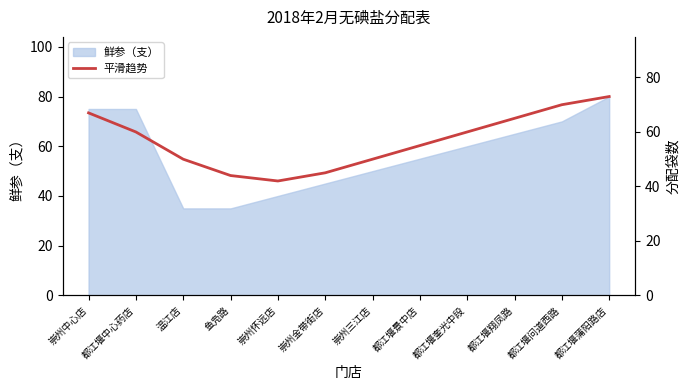

Where is the first local minimum?

崇州怀远店